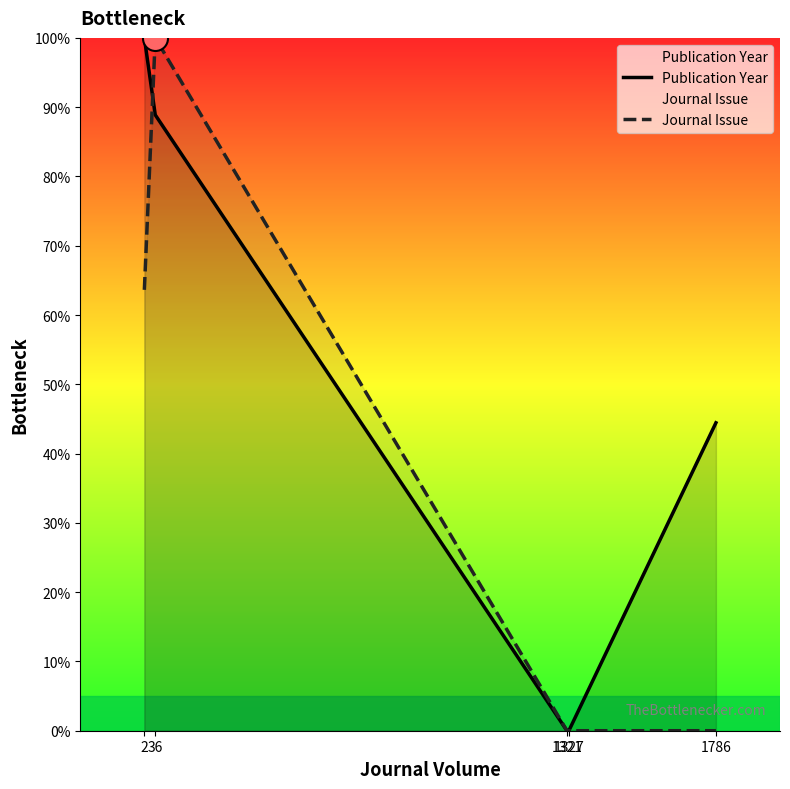

Reading left to right, what are all the values shown in this chart?

Publication Year: 100.0	88.9	0.0	0.0	44.4
Journal Issue: 63.6	100.0	0.0	0.0	0.0